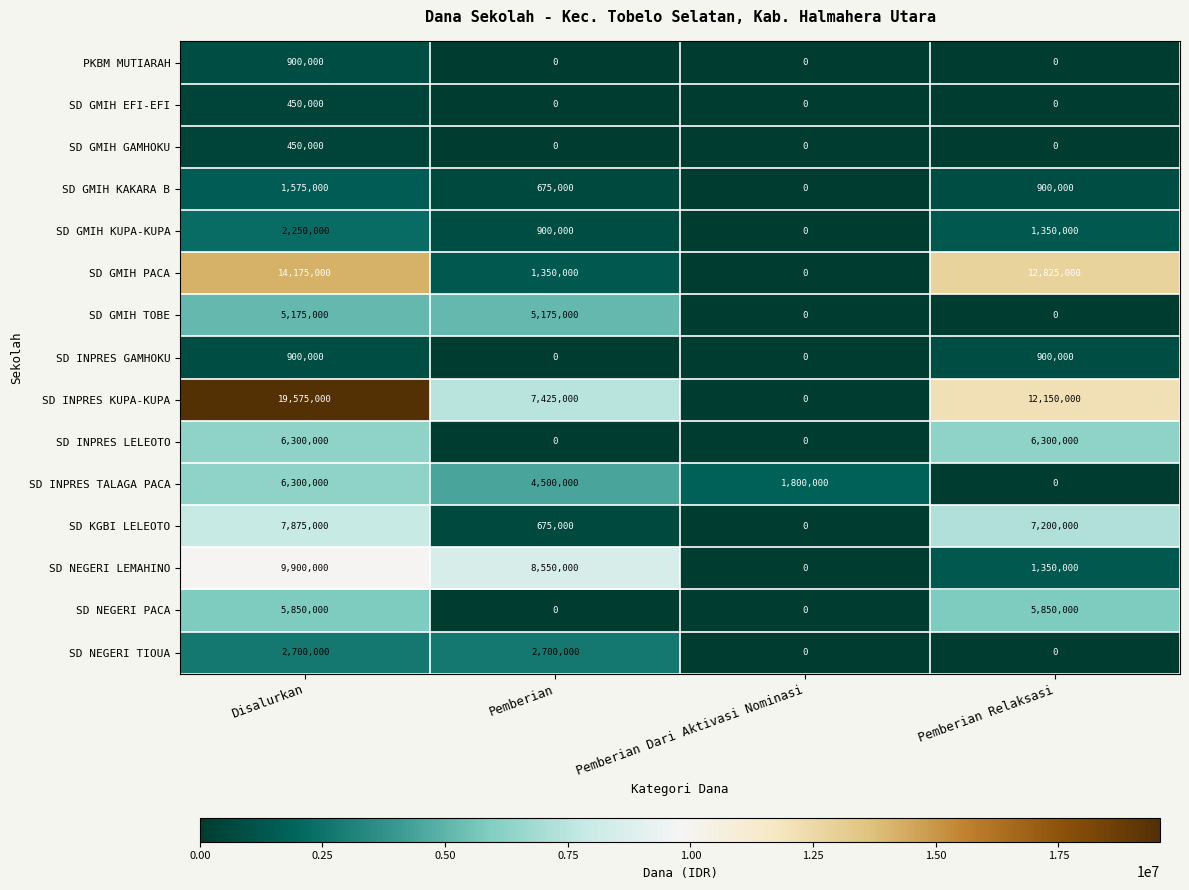

The SD INPRES KUPA-KUPA series shows 12150000 at Pemberian Relaksasi. True or false?

True